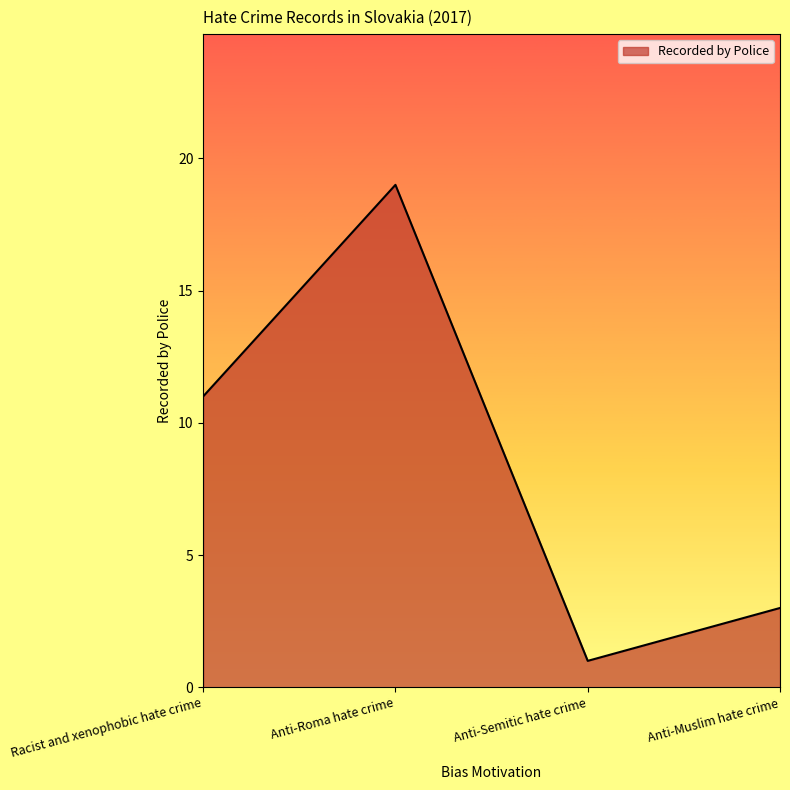

Reading right to left, extract all data points from this chart.

3	1	19	11